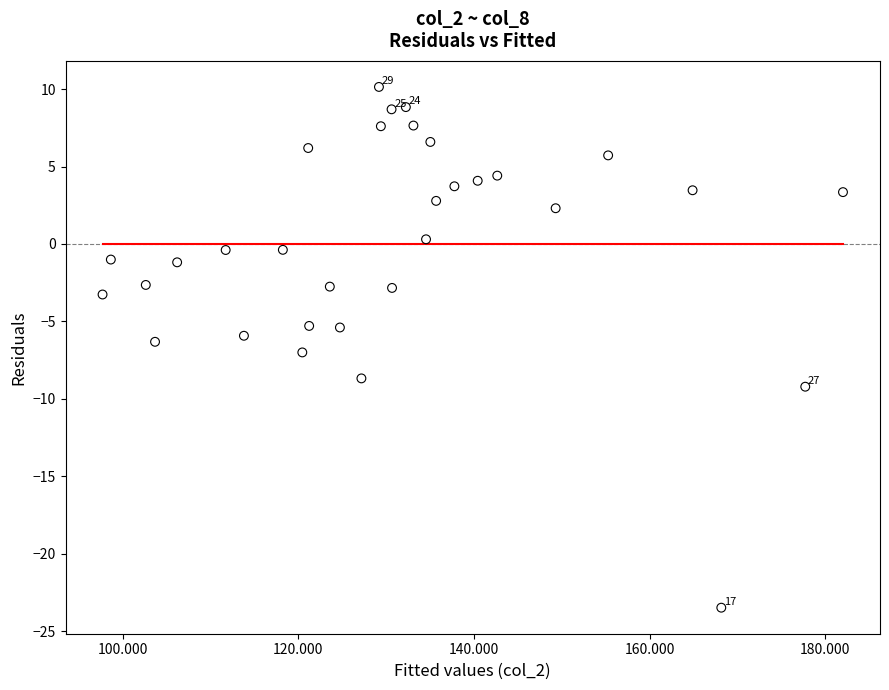

What is the range of Y values (max minus min)?

33.6